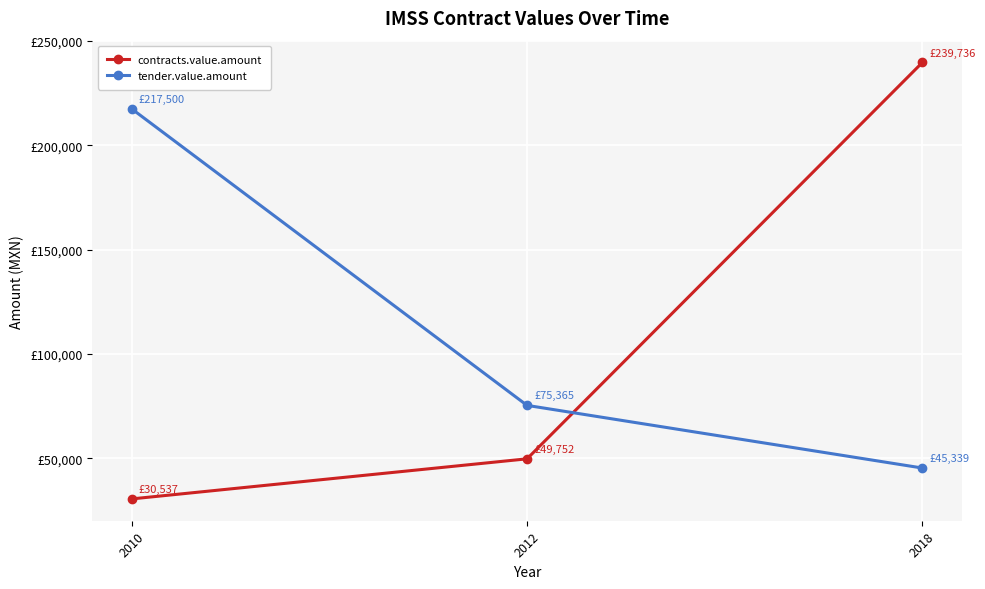

What is the difference between the maximum and second lowest values in the contracts.value.amount series?

189983.4